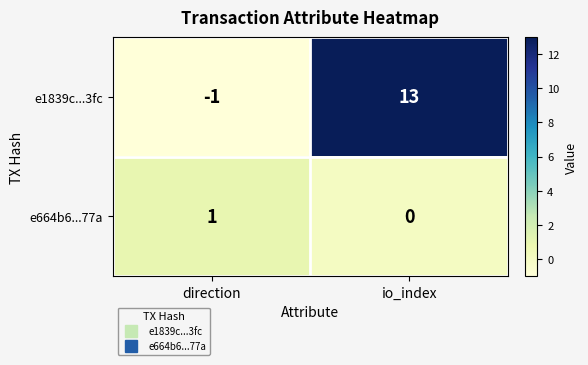

How many values in e664b6...77a are above zero?

1